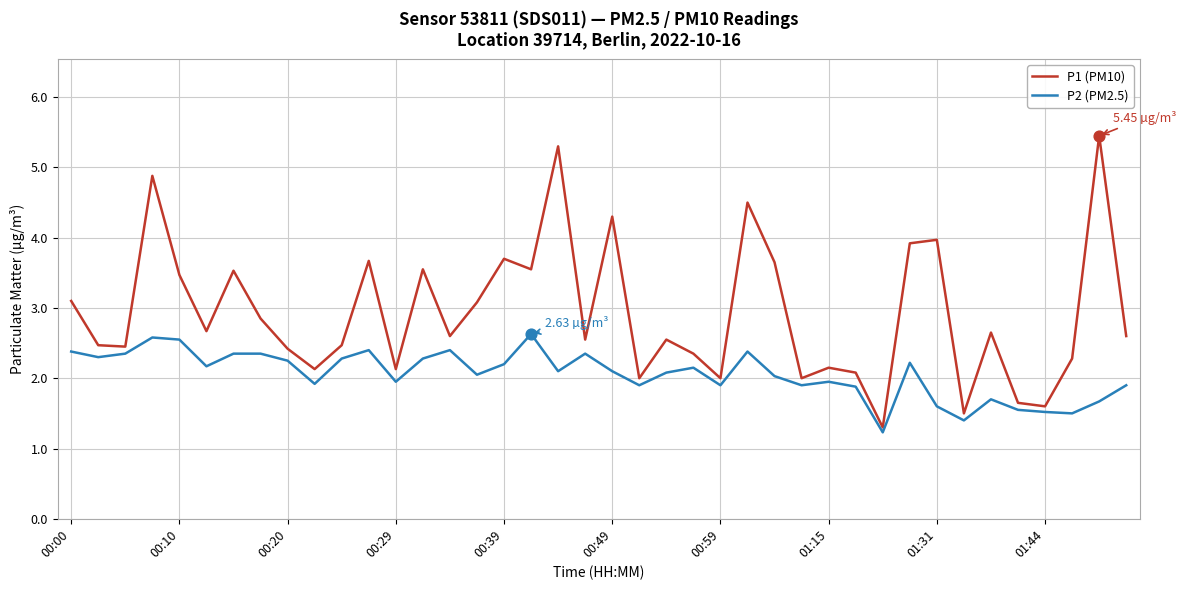

List the series in order of their overall mean, highest first.

P1 (PM10), P2 (PM2.5)